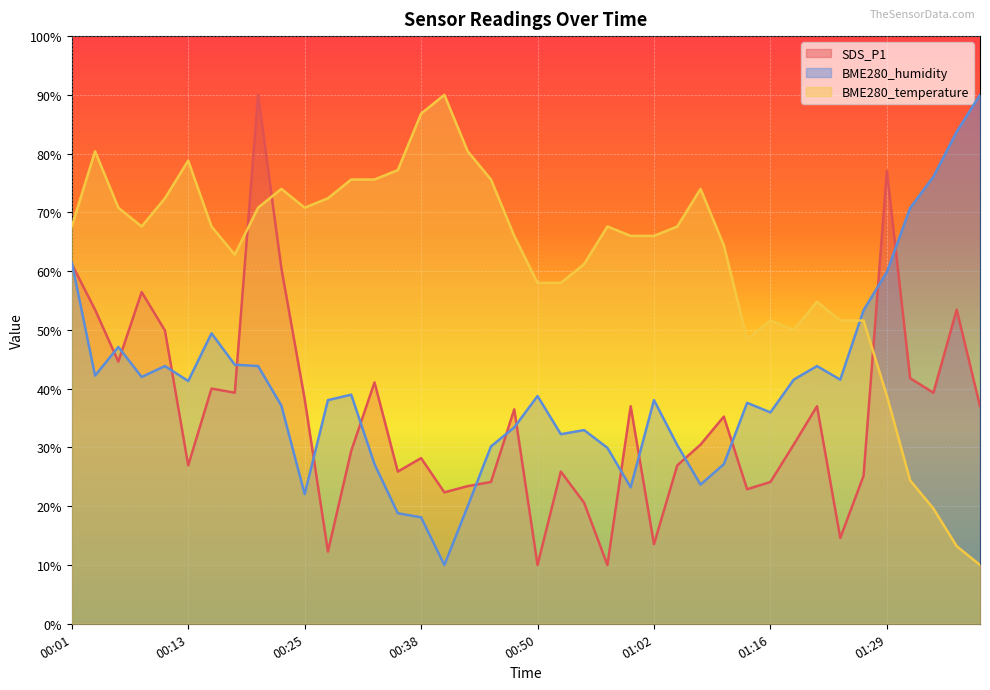

How many lines are shown in the chart?

3